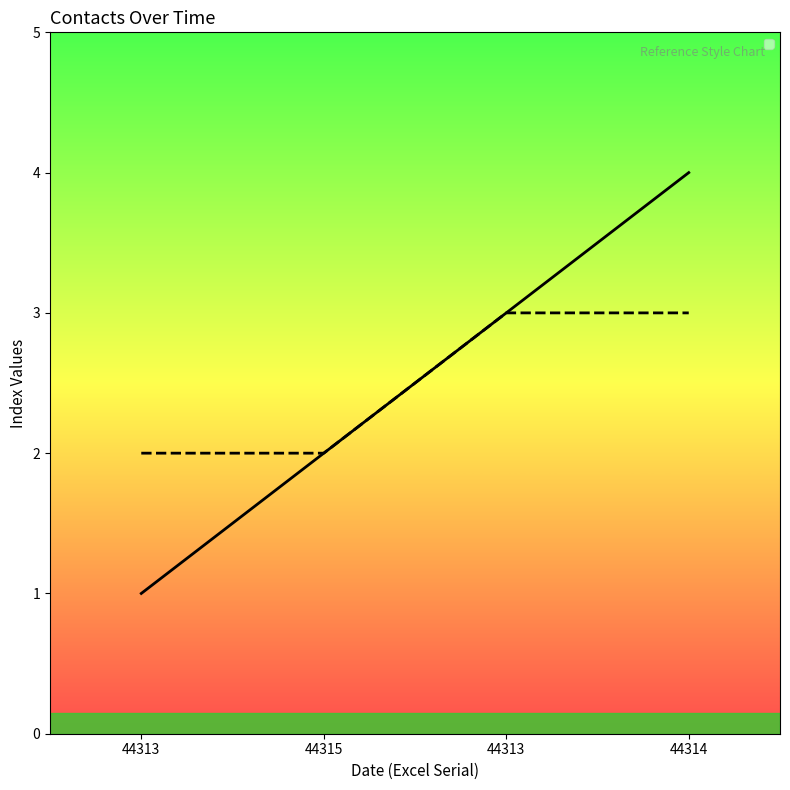

What is the smallest value displayed?

1